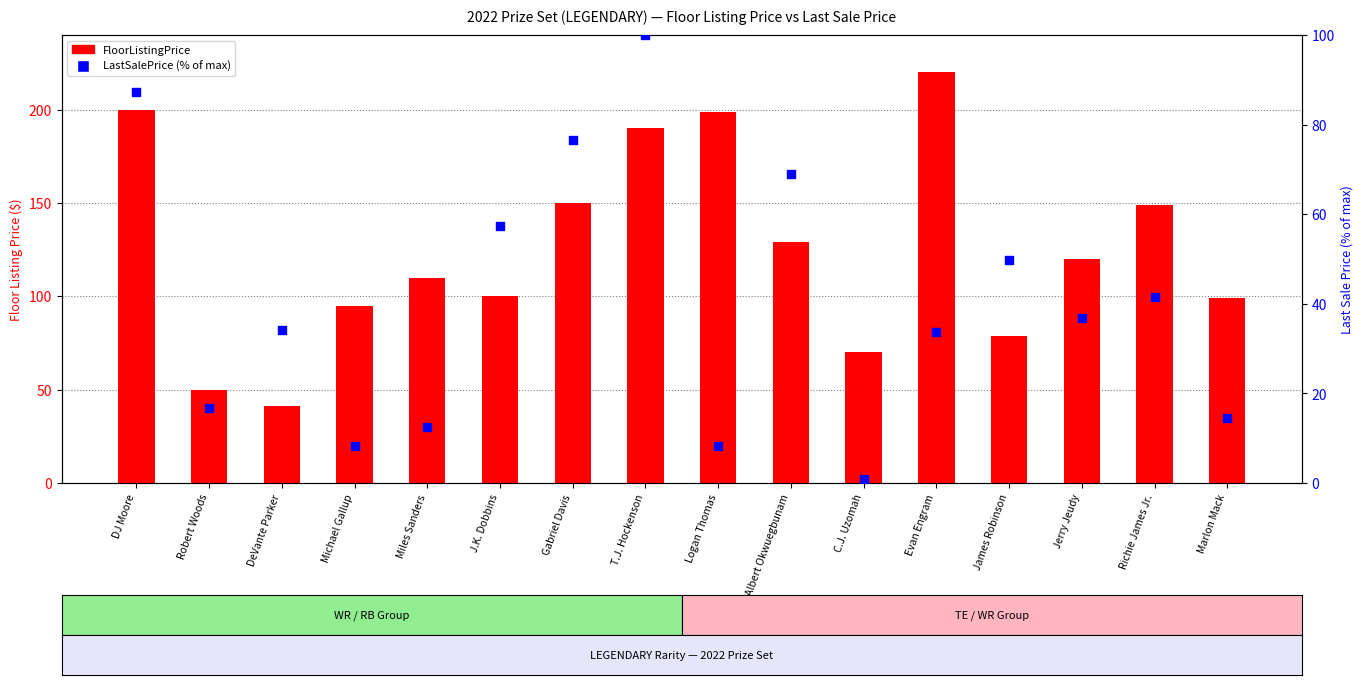

What are all the series names shown in the legend?

FloorListingPrice, LastSalePrice (% of max)